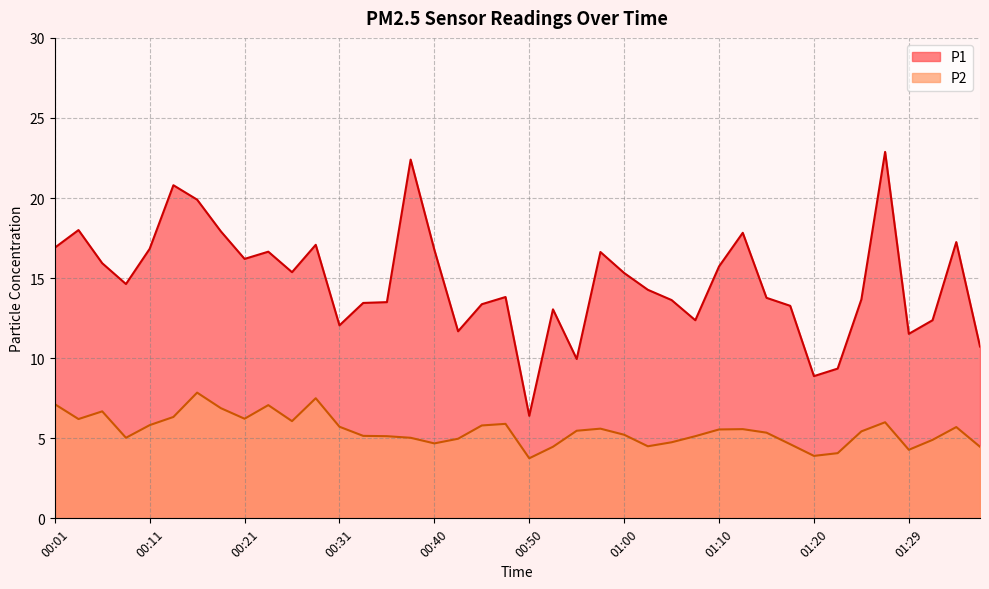

What is the sum of the P1 values at 01:22 and 01:34?

26.6